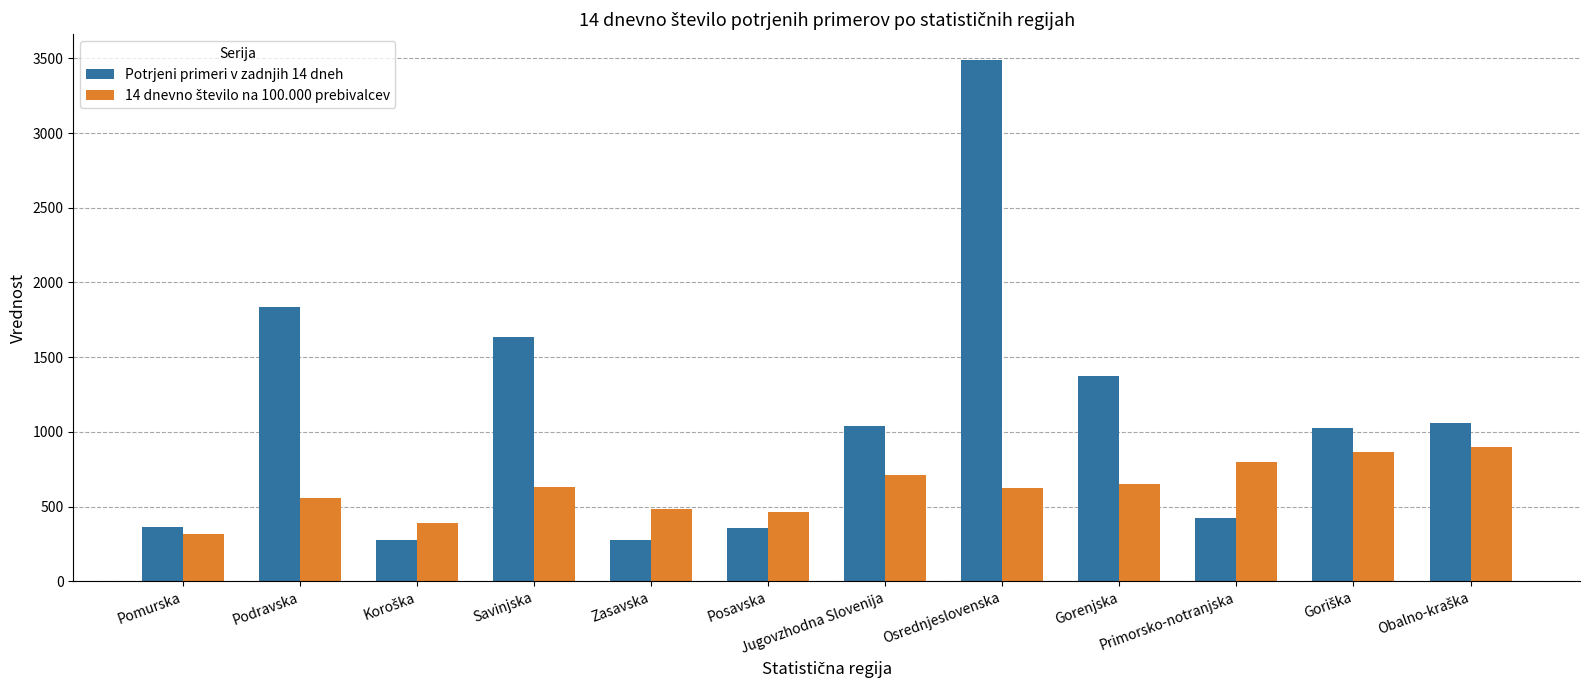

What is the spread (max minus min) of values at Podravska?

1275.0